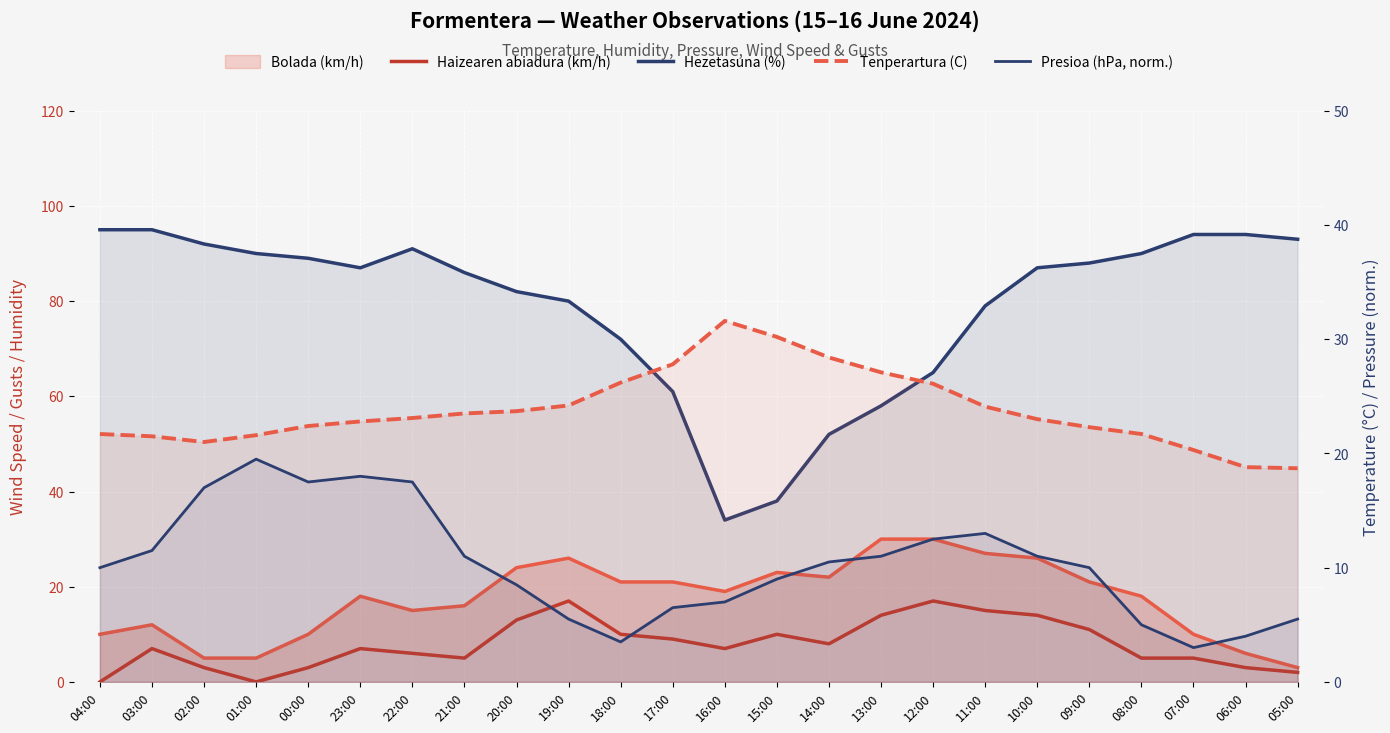

How many series are shown in this chart?

5